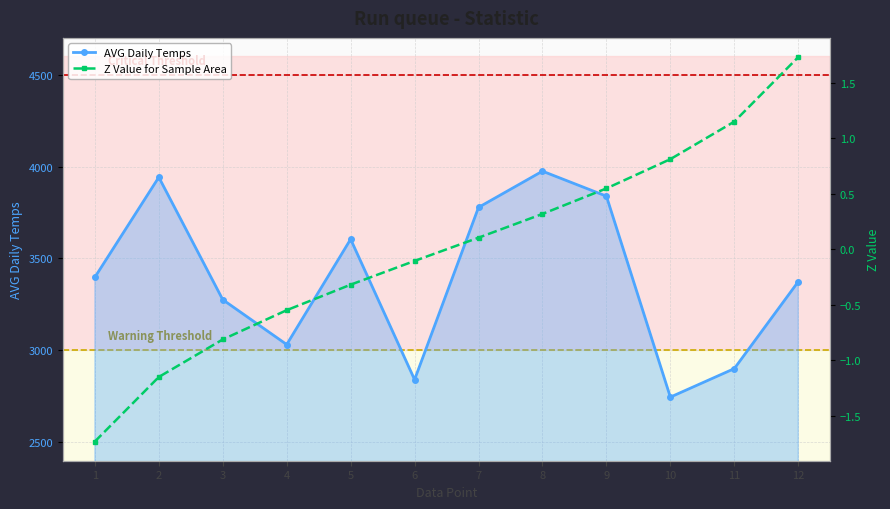

Which series has the largest total across all categories?

AVG Daily Temps